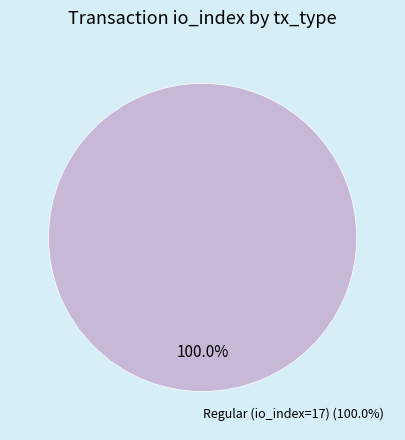

The Ticket (io_index=0) slice represents 0% of the pie. True or false?

True